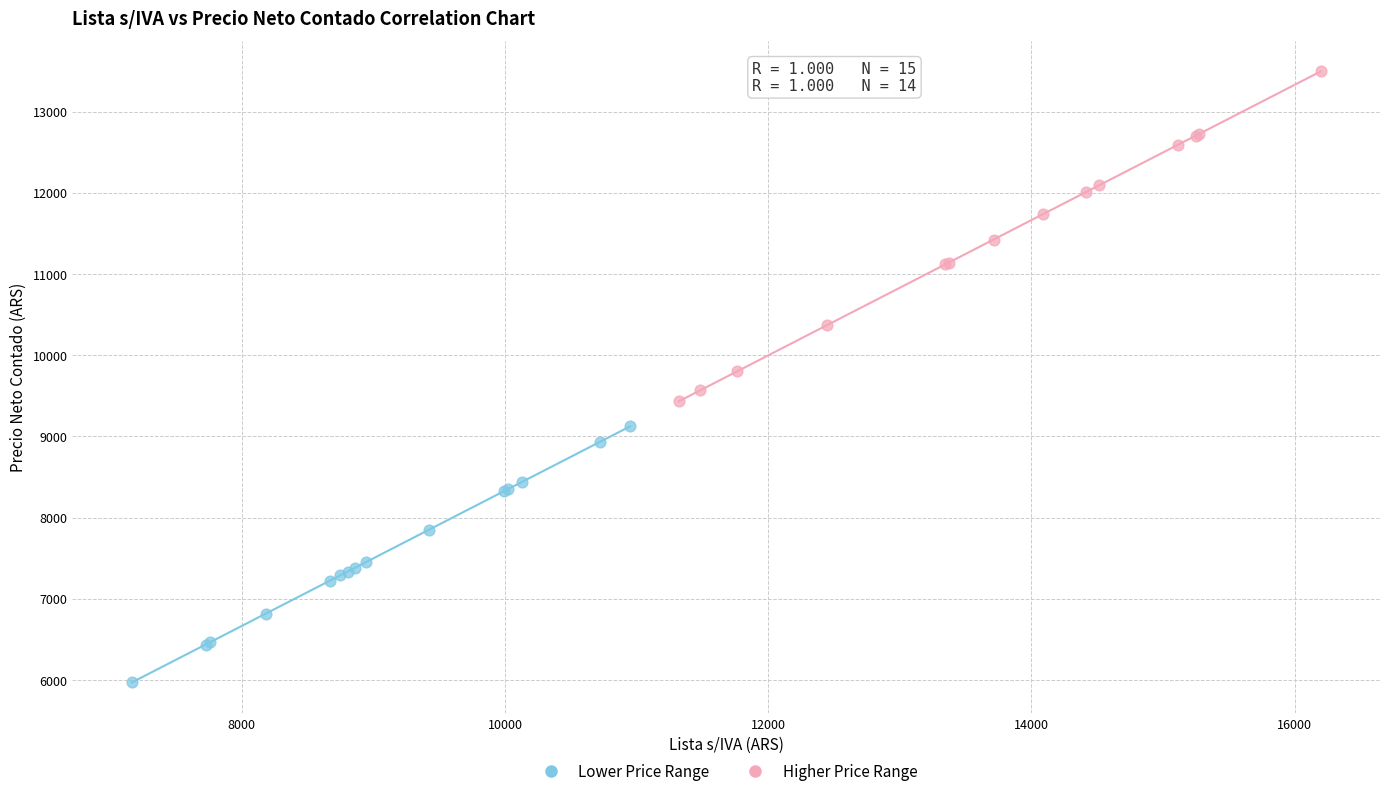

Which series reaches the maximum Y coordinate?

Higher Price Range